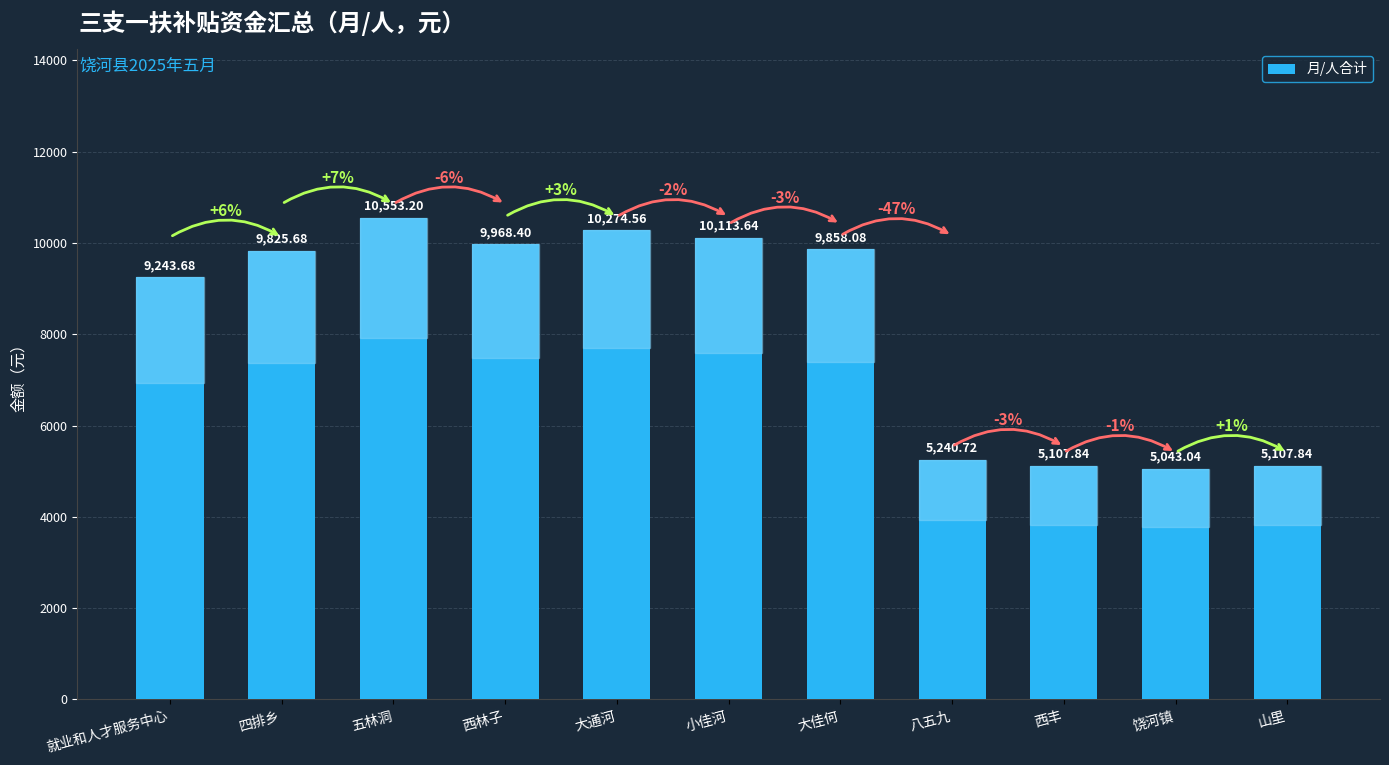

Reading left to right, what are all the values shown in this chart?

9243.7	9825.7	10553.2	9968.4	10274.6	10113.6	9858.1	5240.7	5107.8	5043.0	5107.8